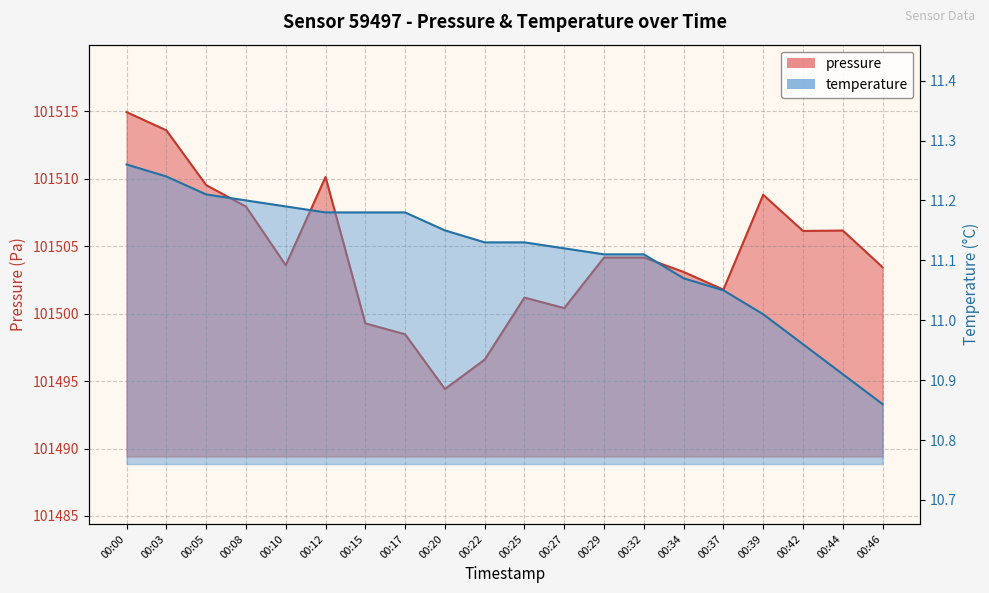

List the labels in order of pressure value, smallest first.

00:20, 00:22, 00:17, 00:15, 00:27, 00:25, 00:37, 00:34, 00:46, 00:10, 00:29, 00:32, 00:42, 00:44, 00:08, 00:39, 00:05, 00:12, 00:03, 00:00